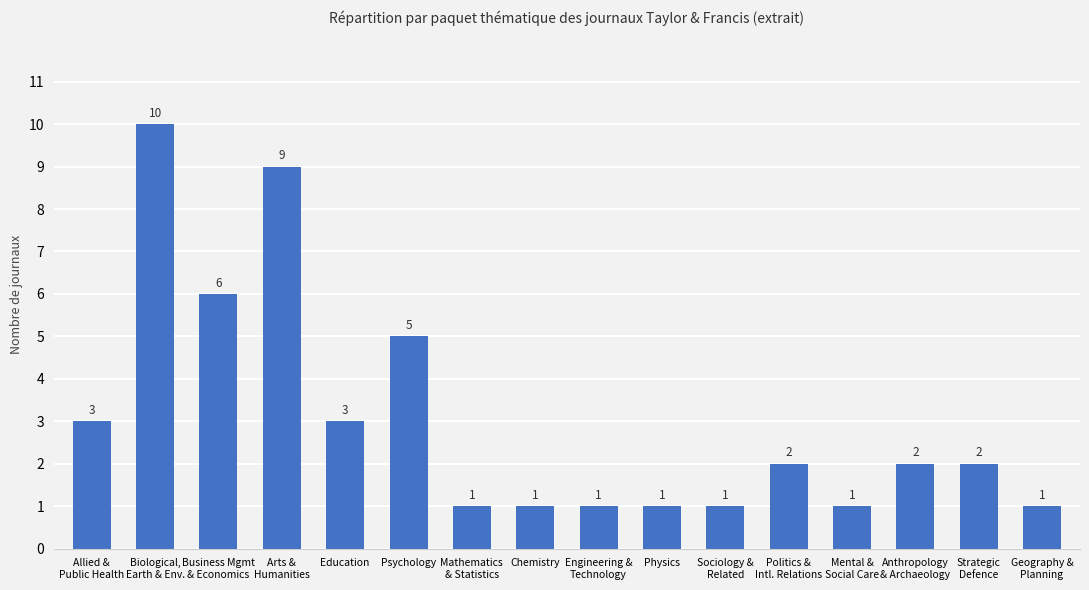

What is the maximum value shown in the chart?

10